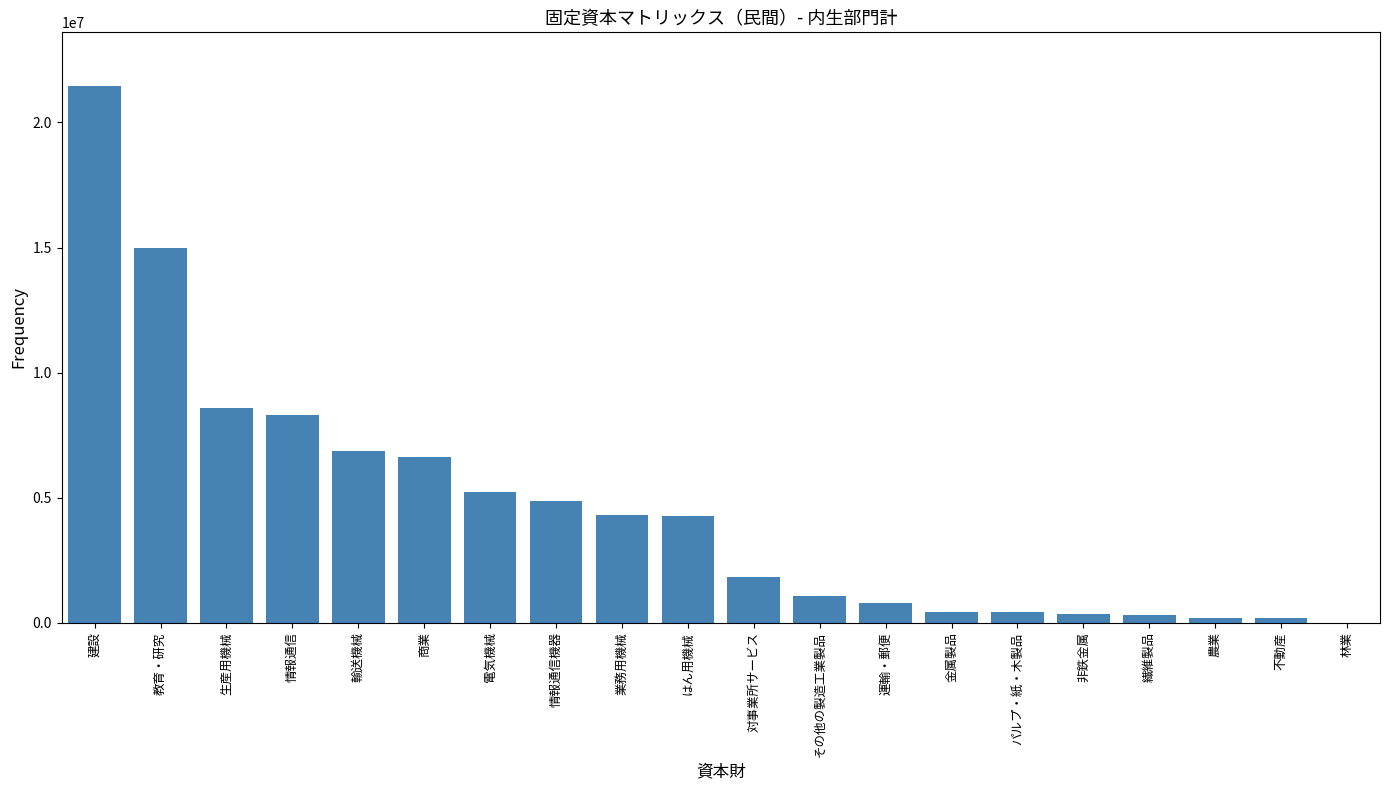

What is the change in value from 電気機械 to 対事業所サービス?

-3417778